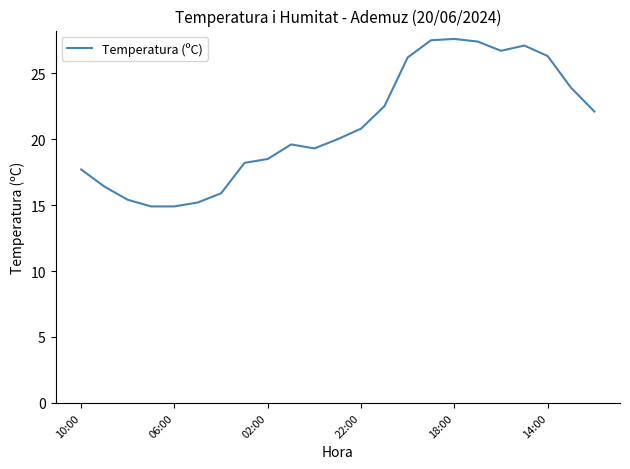

What is the greatest value displayed?

27.6